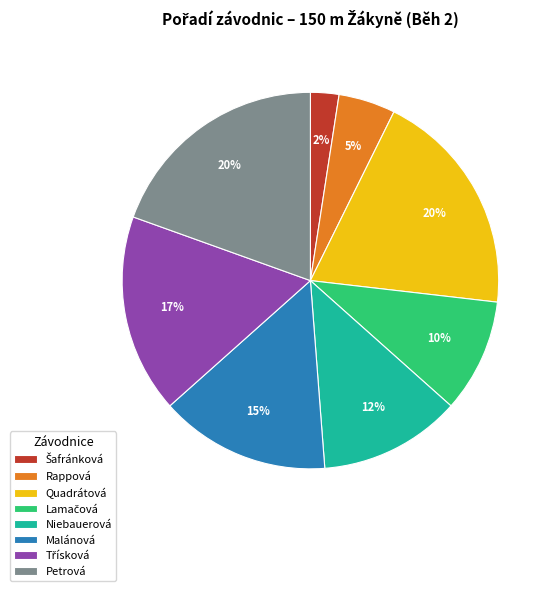

To the nearest percent, what percentage of the pie is Petrová?

20%